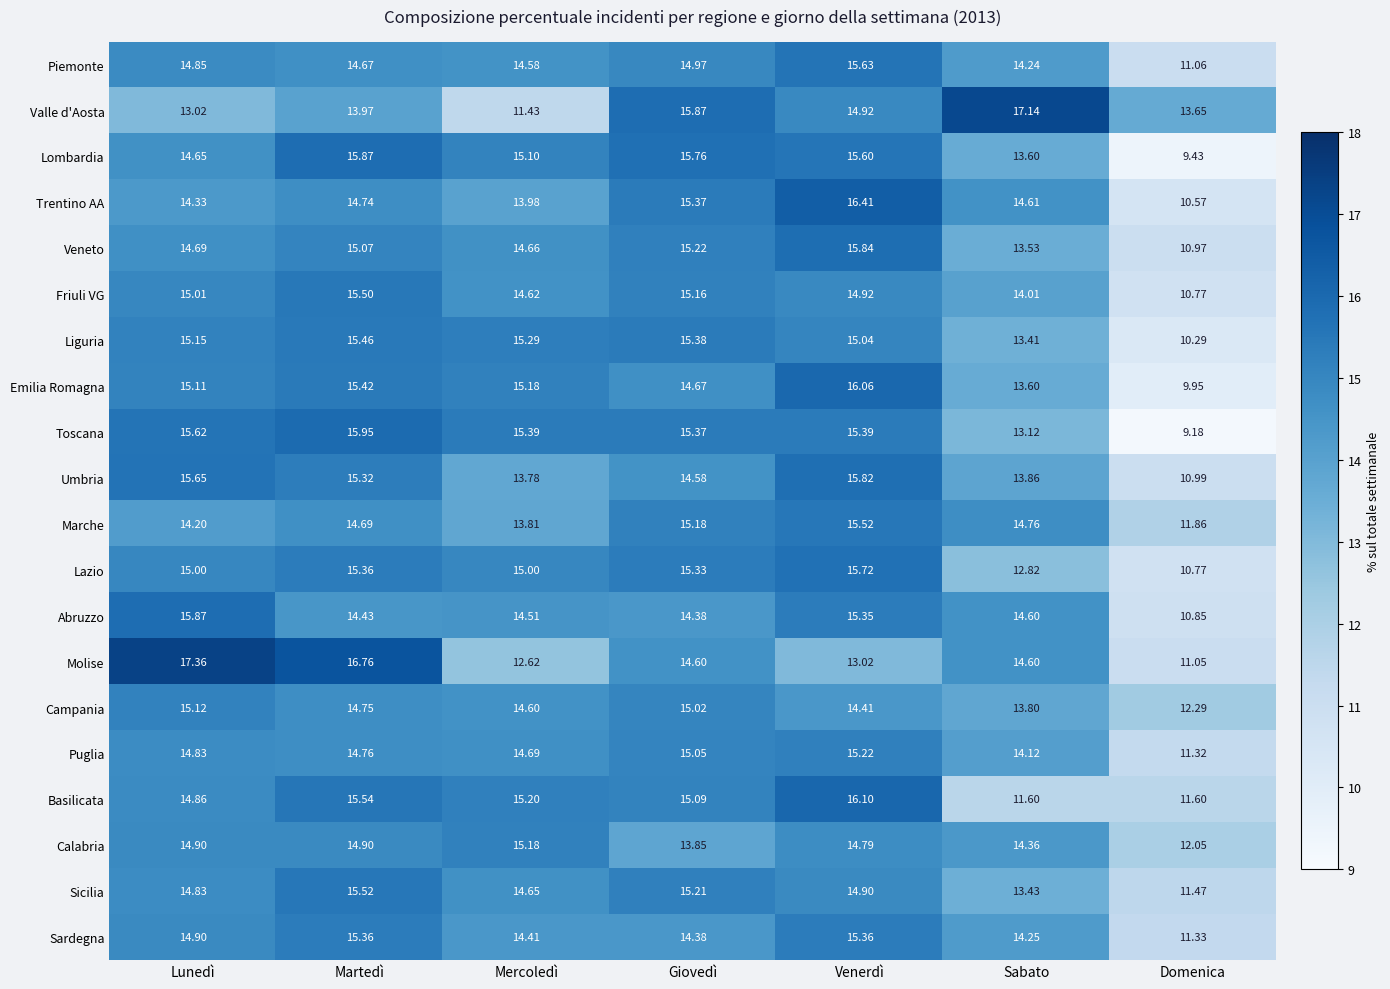

Between Giovedì and Venerdì, which series saw the biggest shift?

Molise